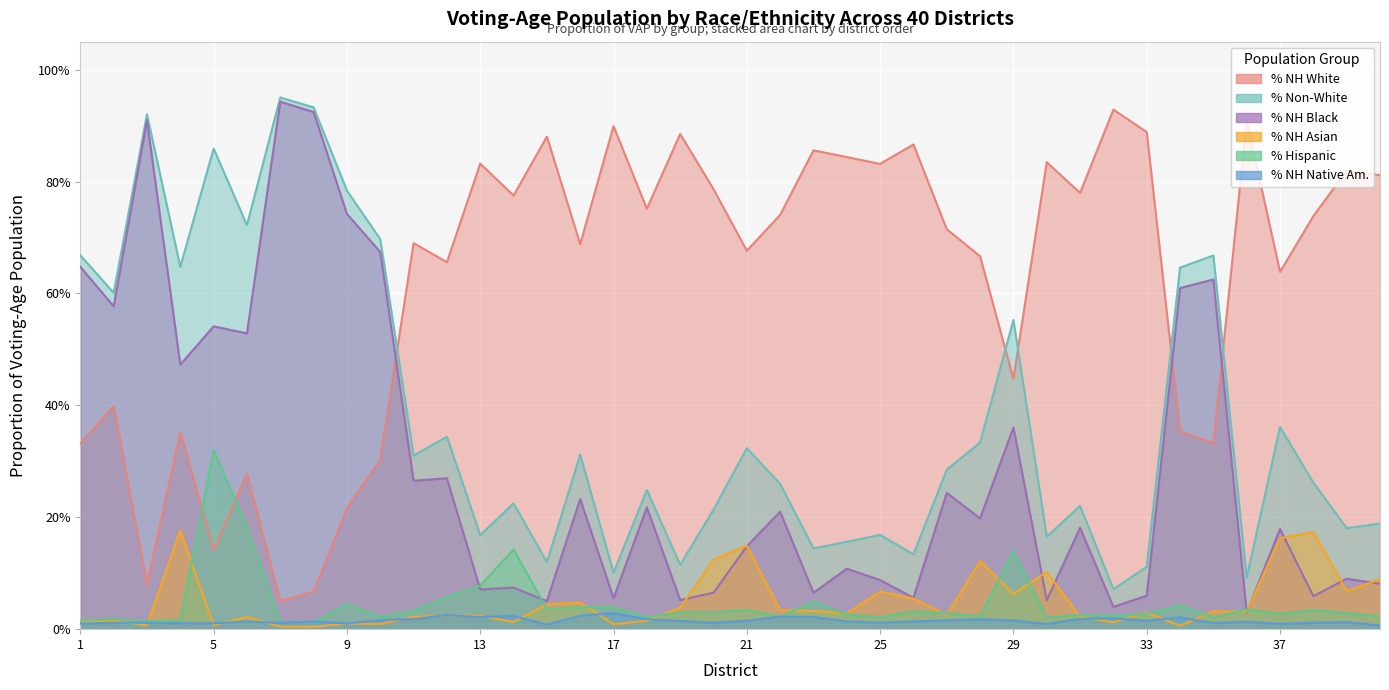

Count the PVAPNHNA_C values in the range 0 to 1.

40